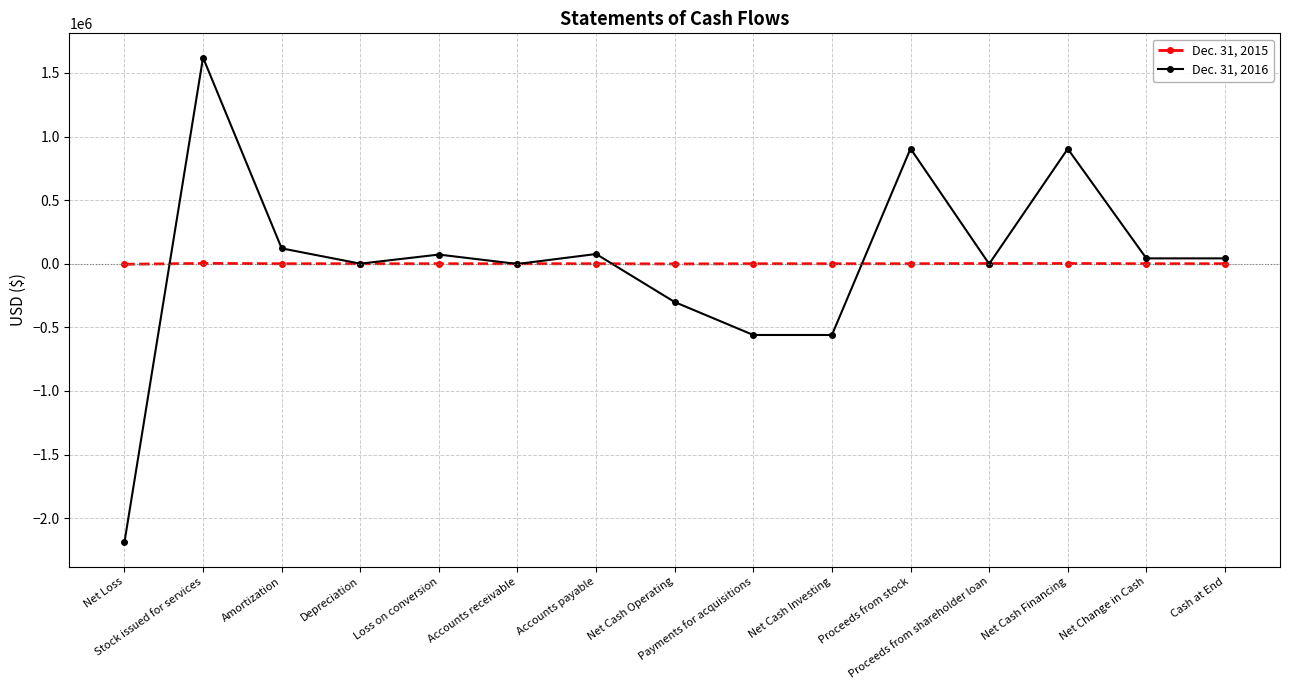

What are all the series names shown in the legend?

Dec. 31, 2015, Dec. 31, 2016